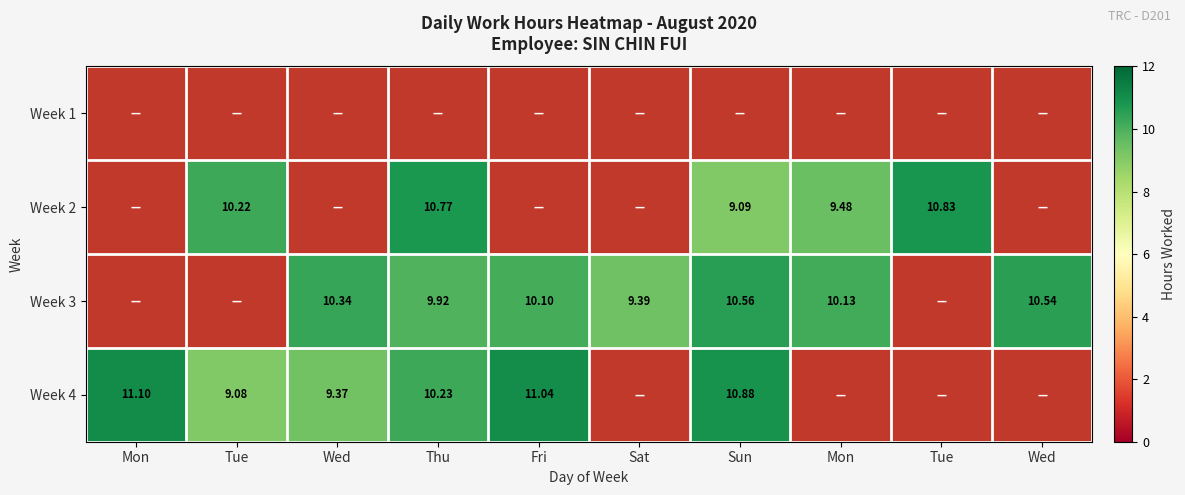

How many categories are shown in the chart?

10